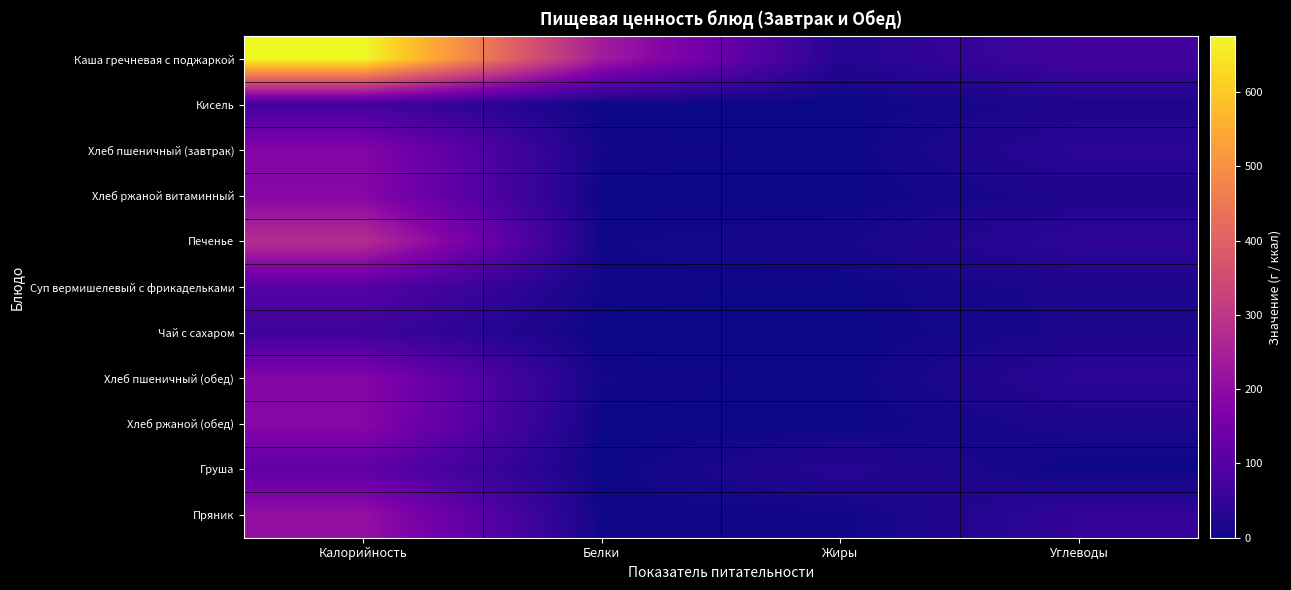

Reading left to right, list all the values displayed in this chart.

Каша гречневая с поджаркой: Калорийность=675.0	Белки=236.5	Жиры=26.8	Углеводы=69.9
Кисель: Калорийность=70.1	Белки=0.0	Жиры=0.0	Углеводы=17.7
Хлеб пшеничный (завтрак): Калорийность=181.5	Белки=6.1	Жиры=0.8	Углеводы=36.6
Хлеб ржаной витаминный: Калорийность=186.0	Белки=0.9	Жиры=0.2	Углеводы=17.3
Печенье: Калорийность=279.0	Белки=4.5	Жиры=11.1	Углеводы=40.2
Суп вермишелевый с фрикадельками: Калорийность=103.5	Белки=5.1	Жиры=1.7	Углеводы=16.9
Чай с сахаром: Калорийность=61.5	Белки=0.1	Жиры=0.0	Углеводы=15.0
Хлеб пшеничный (обед): Калорийность=181.5	Белки=6.1	Жиры=0.8	Углеводы=36.6
Хлеб ржаной (обед): Калорийность=186.0	Белки=0.9	Жиры=0.2	Углеводы=17.3
Груша: Калорийность=118.0	Белки=0.8	Жиры=30.2	Углеводы=0.8
Пряник: Калорийность=210.0	Белки=3.4	Жиры=3.0	Углеводы=45.8